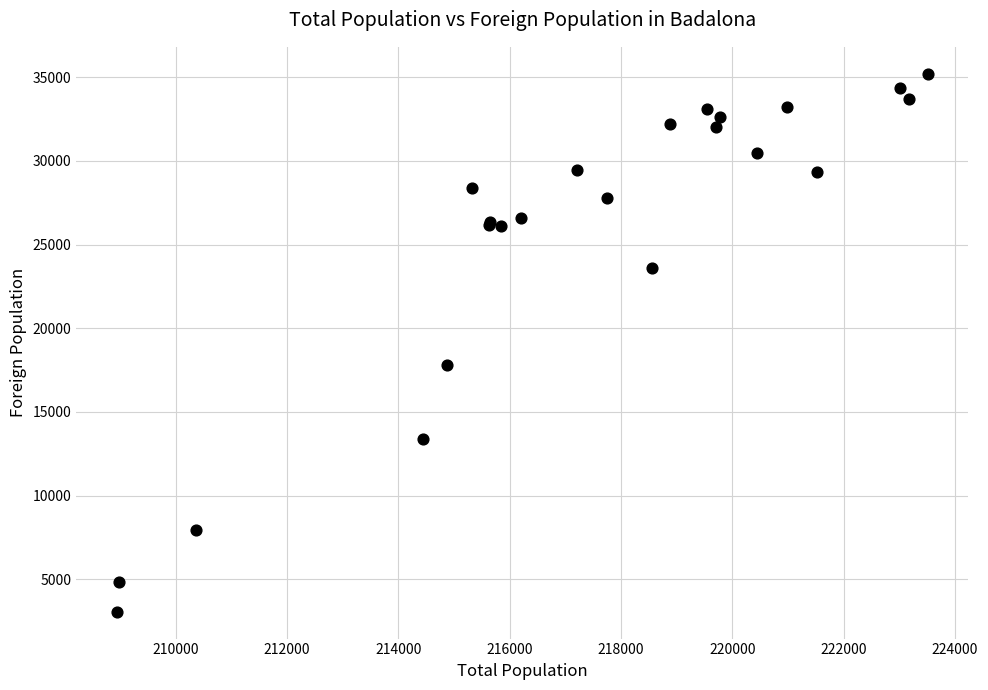

What Y value in the scatter plot is closest to 19135?

17788